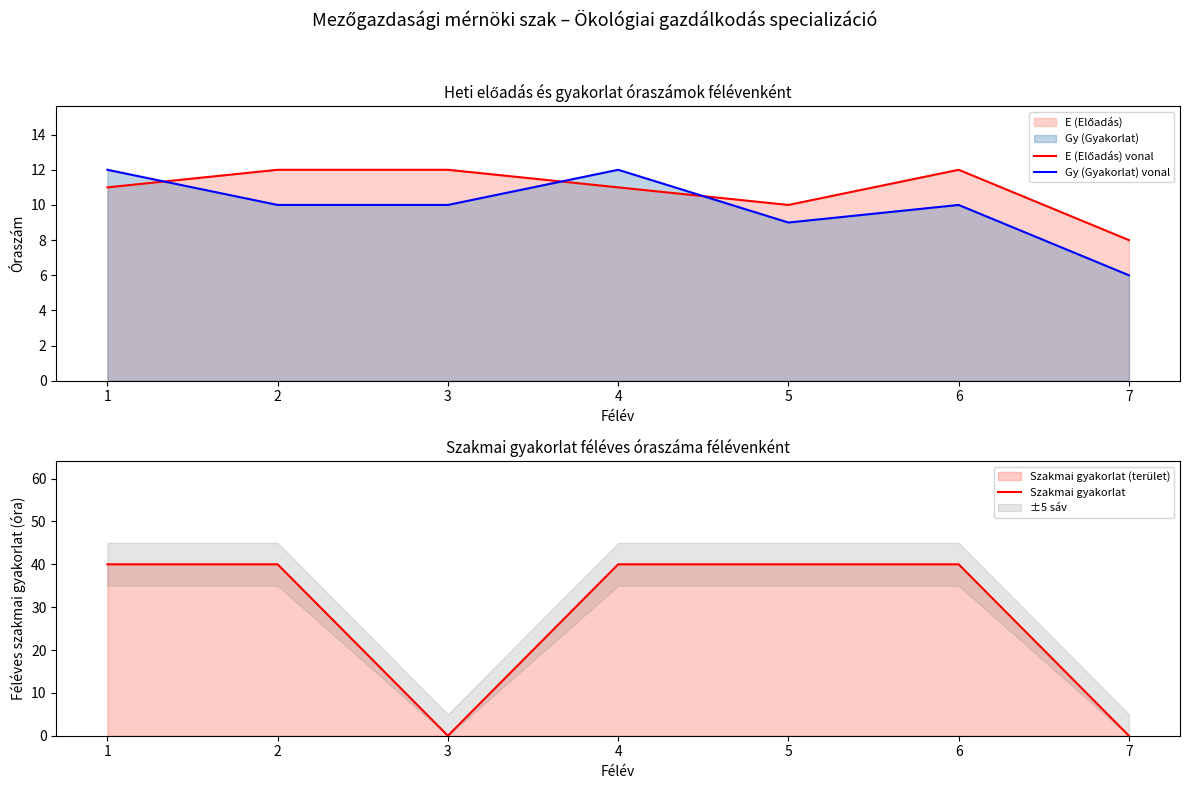

How many intersections are there between E (Előadás) vonal and Gy (Gyakorlat) vonal?

3